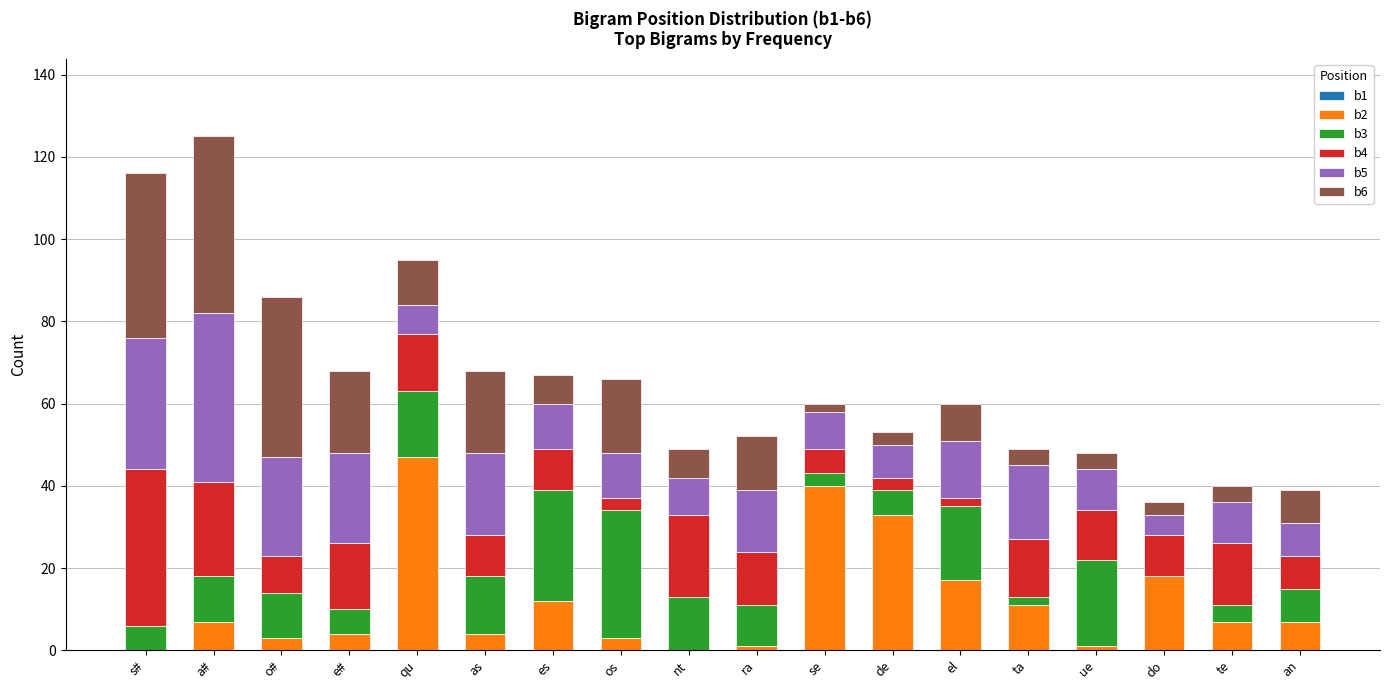

Which series has the widest spread of values?

b2